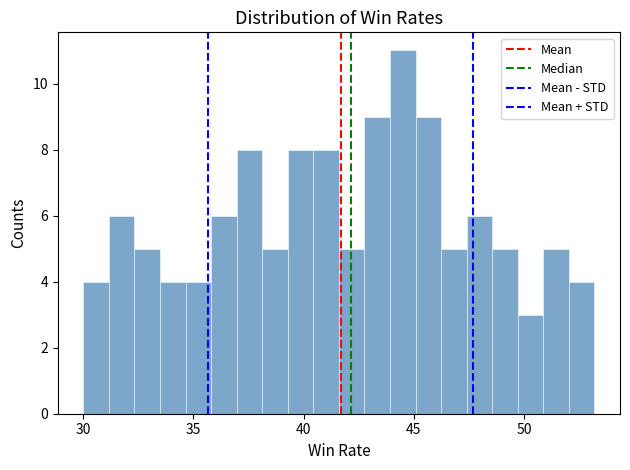

Around what value on the x-axis is the tallest bar? Give the approximate position of its centre, as read against the axis.

44.5